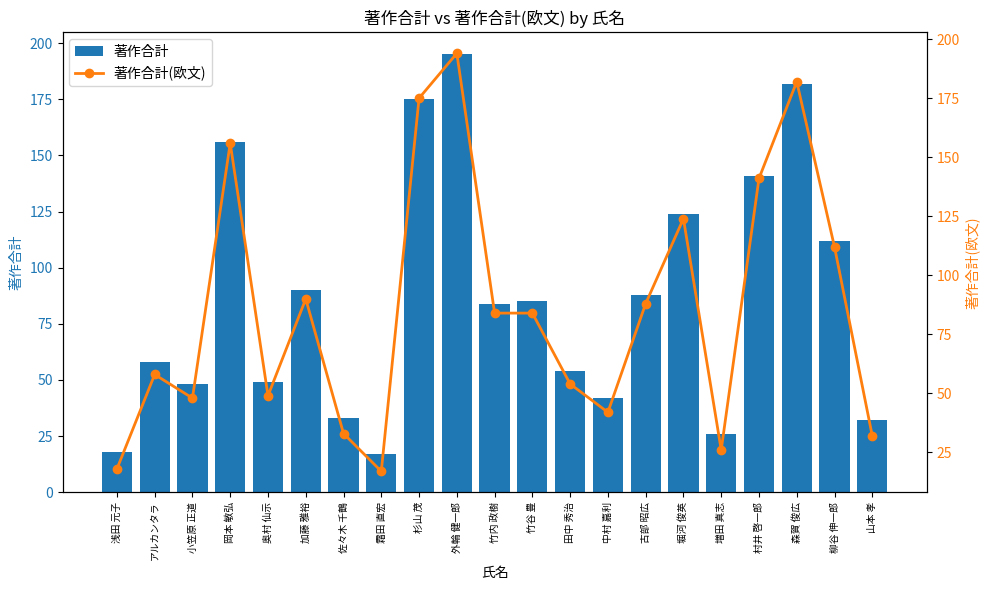

Reading right to left, what are all the values shown in this chart?

著作合計: 32	112	182	141	26	124	88	42	54	85	84	195	175	17	33	90	49	156	48	58	18
著作合計(欧文): 32	112	182	141	26	124	88	42	54	84	84	194	175	17	33	90	49	156	48	58	18